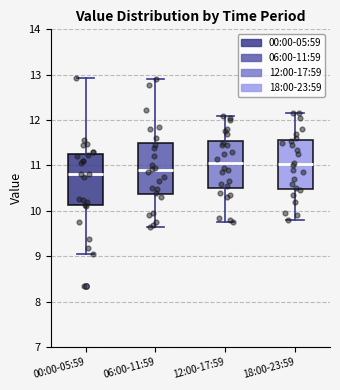

Reading left to right, transcribe this box plot: for each box, give where its median line is, the range the box spans, and where its two whiskers end, as read against the y-axis. The values are not printed on the chart, so give them approximately, as read against the axis.

00:00-05:59: median 10.8, box 10.1 to 11.2, whiskers 9.1 to 12.9
06:00-11:59: median 10.9, box 10.4 to 11.5, whiskers 9.7 to 12.9
12:00-17:59: median 11.1, box 10.5 to 11.6, whiskers 9.8 to 12.1
18:00-23:59: median 11.0, box 10.5 to 11.6, whiskers 9.8 to 12.2